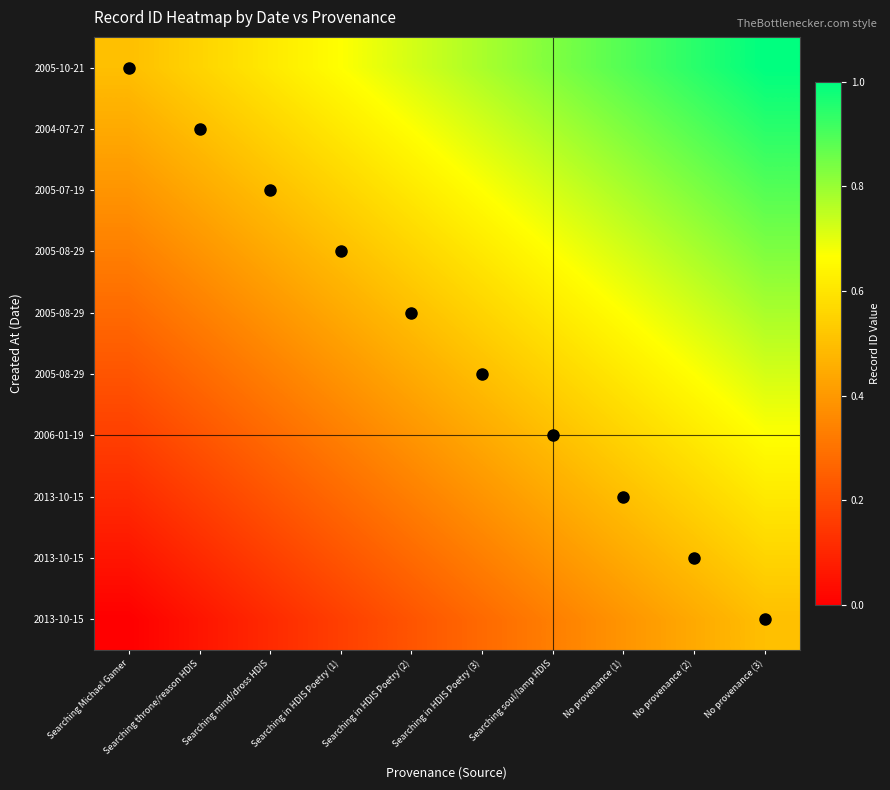

What is the total value across all series at Searching throne/reason HDIS?

3.1